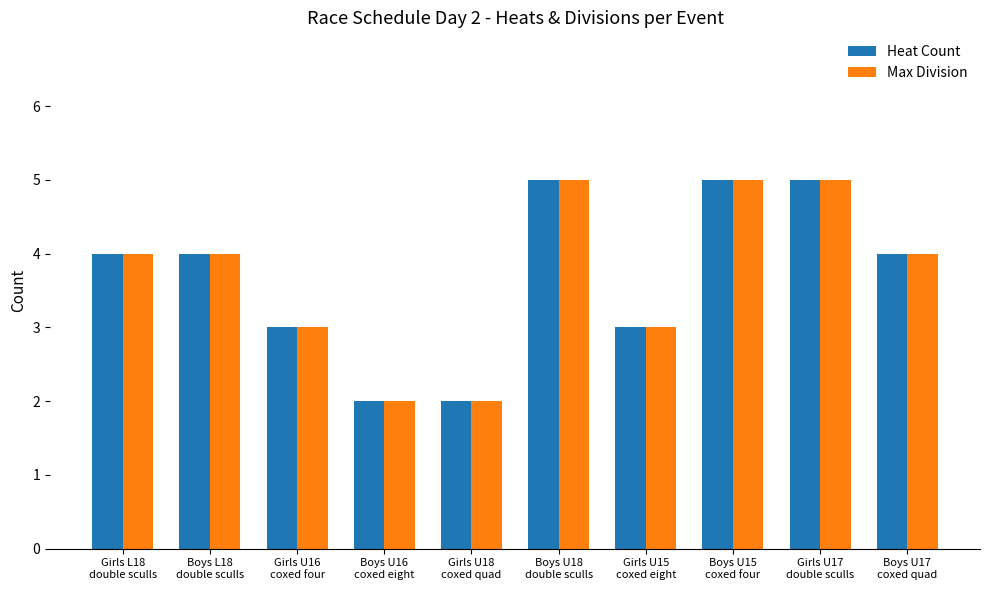

What is the average value of the Heat Count series?

4